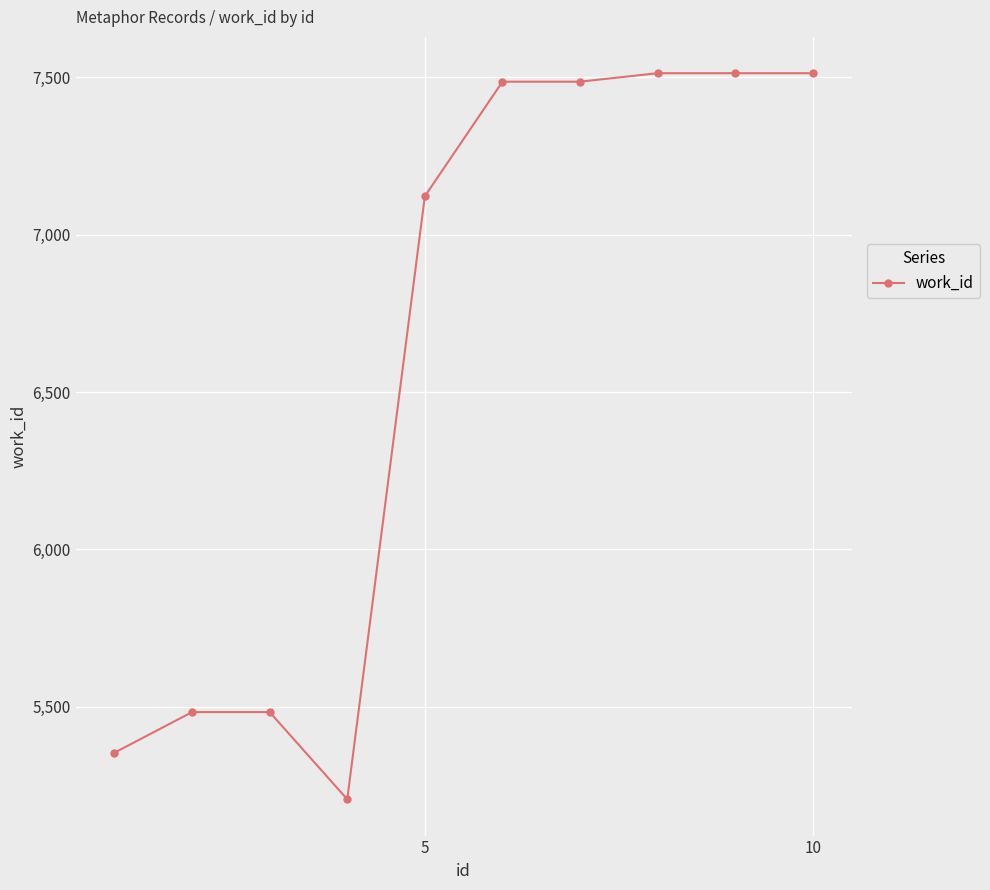

What is the smallest value displayed?

5206